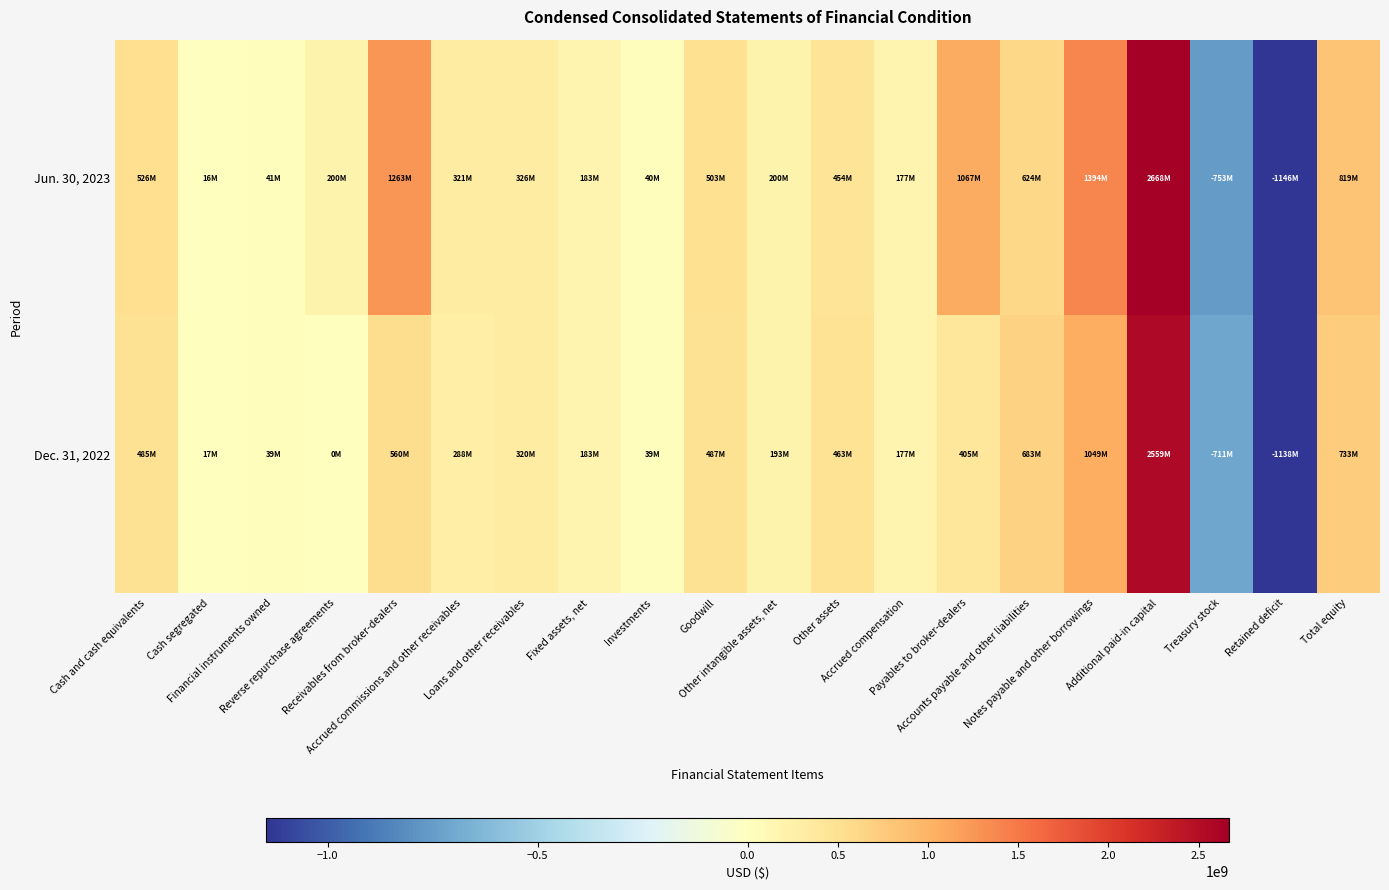

What is the spread (max minus min) of values at Accounts payable and other liabilities?

59301000